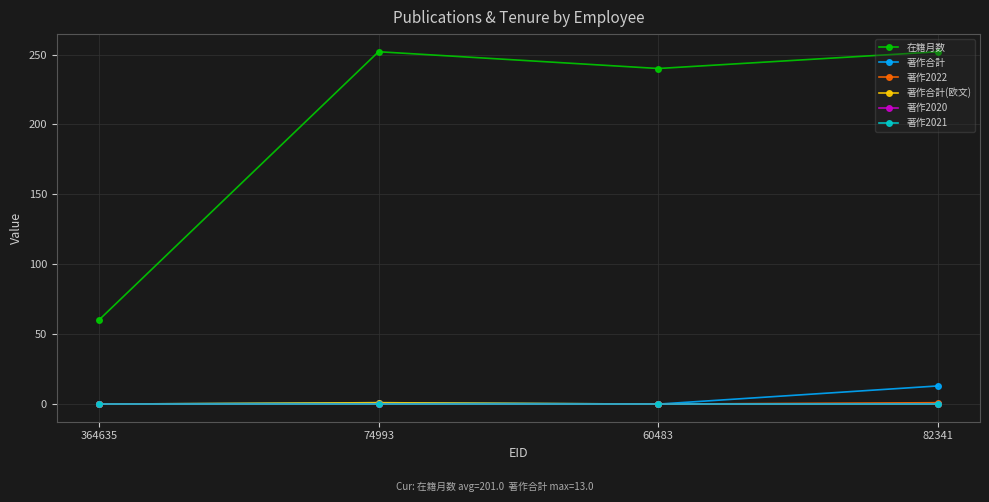

What is the sum of the 著作合計(欧文) values at 74993 and 364635?

1